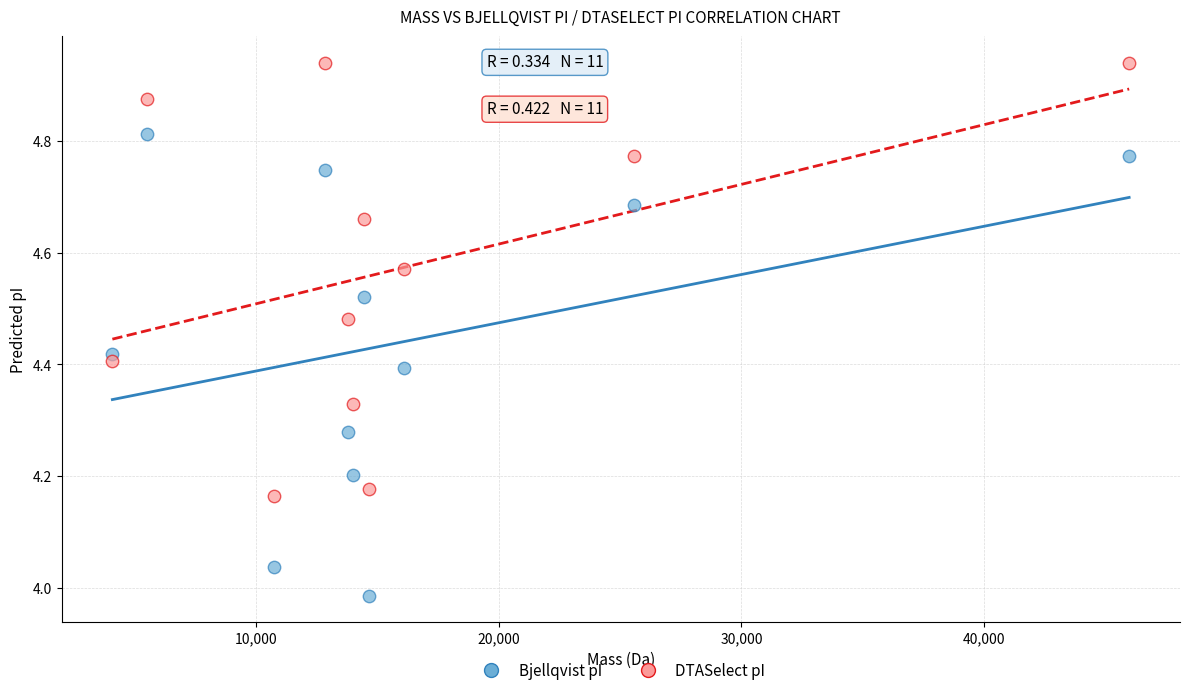

Across all data points, what is the range of Y values (max minus min)?

1.0